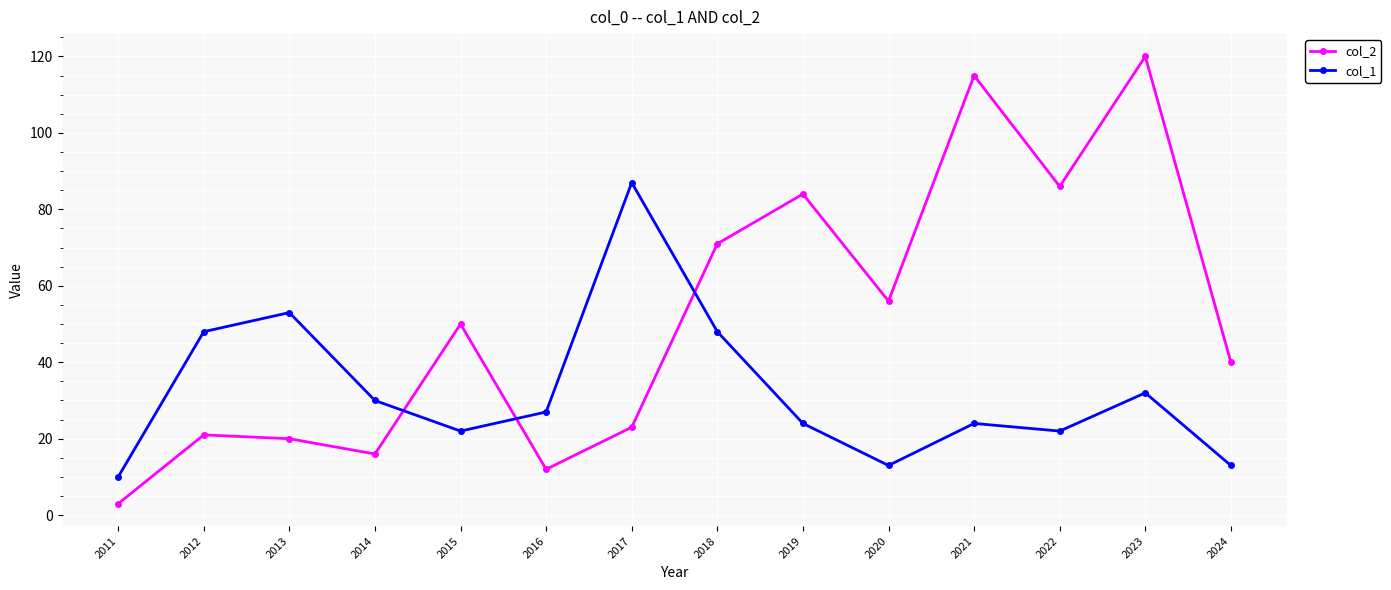

At which category does col_2 reach its first local valley?

2014